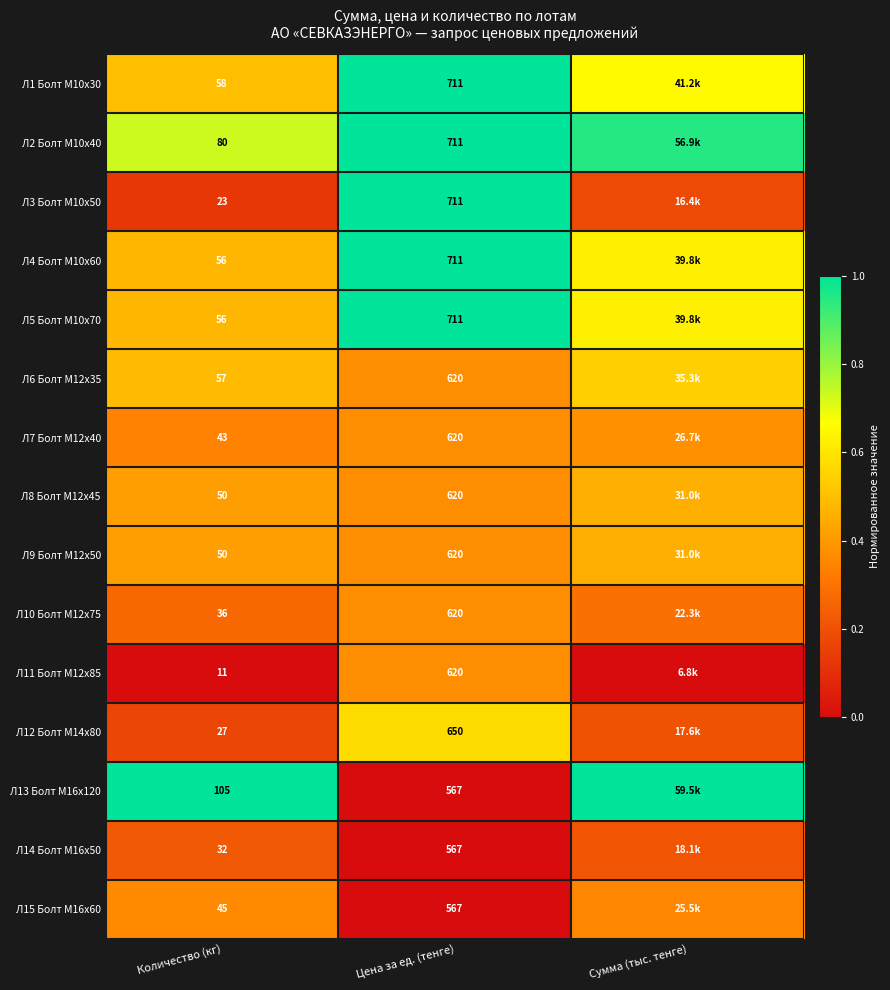

What is the spread (max minus min) of values at Цена за ед. (тенге)?

144.0